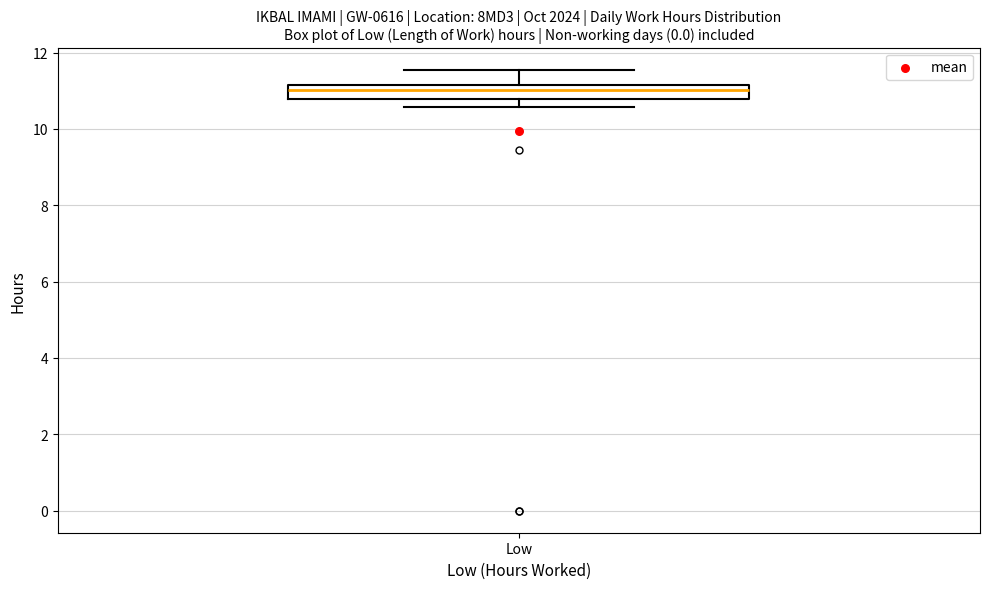

Transcribe this box plot: give where the median line is, the range the box spans, and where the two whiskers end, as read against the y-axis. The values are not printed on the chart, so give them approximately, as read against the axis.

median 11.0, box 10.8 to 11.2, whiskers 10.6 to 11.6